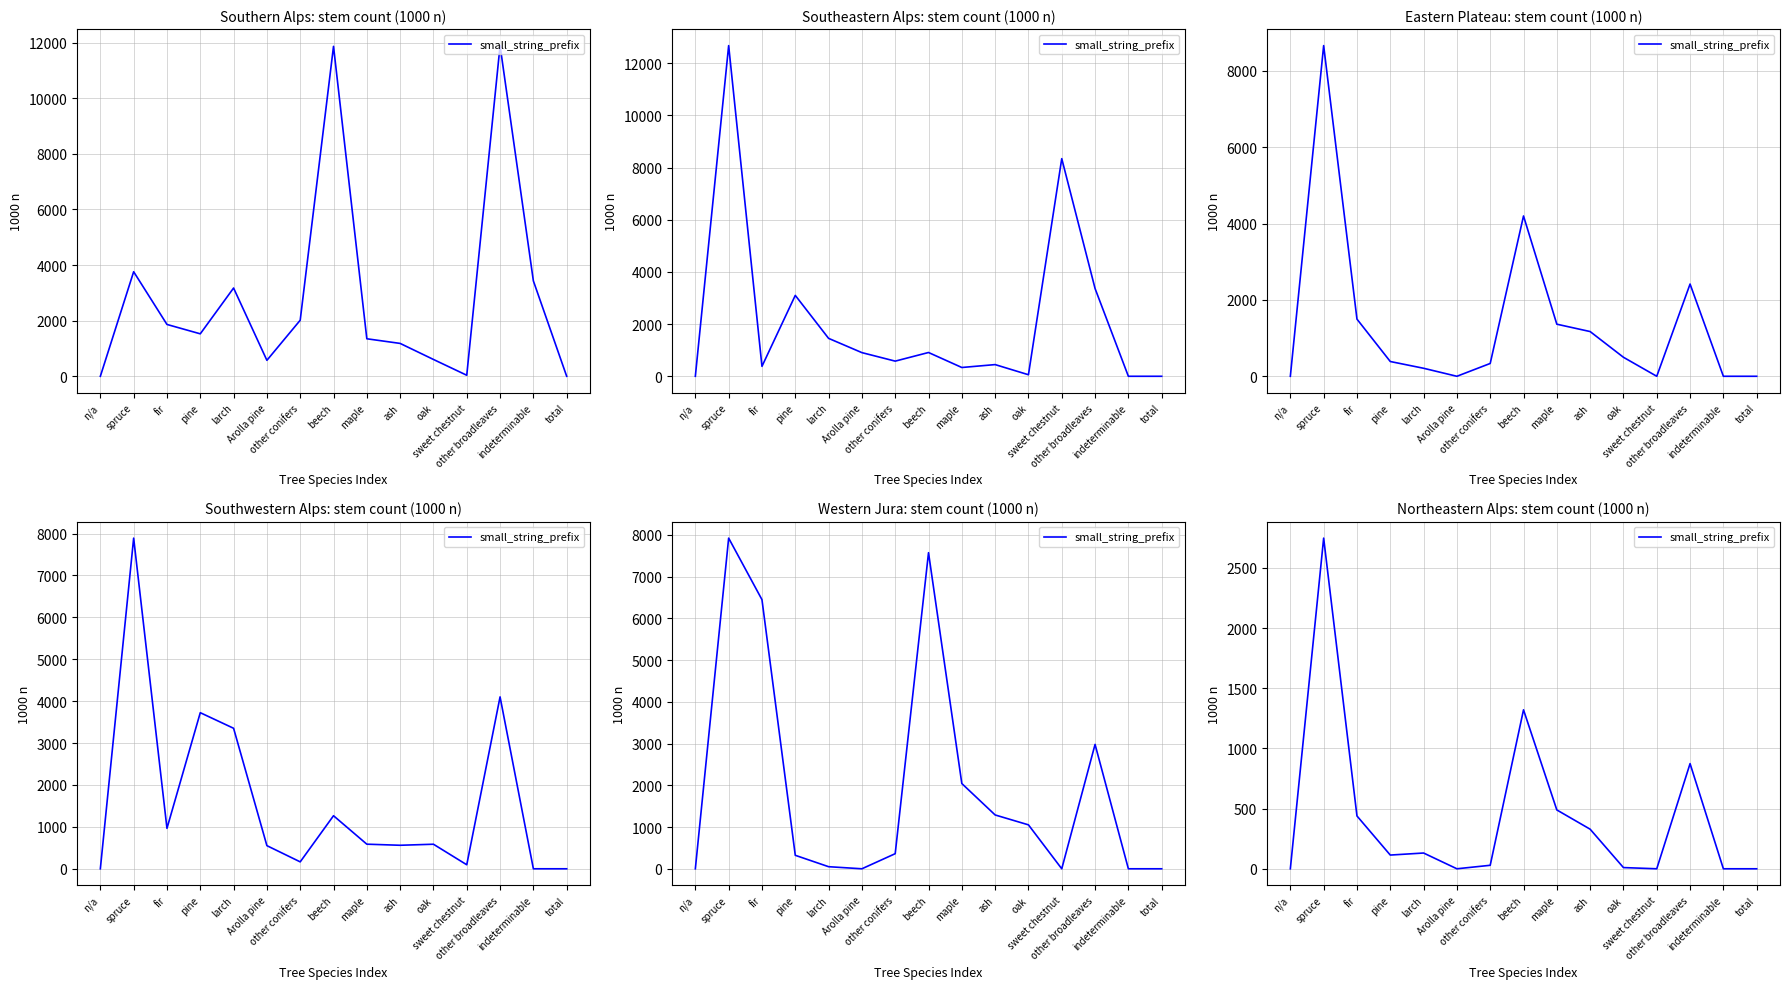

Rank the categories by value from lowest to highest.

n/a, Arolla pine, sweet chestnut, indeterminable, total, oak, other conifers, pine, larch, ash, fir, maple, other broadleaves, beech, spruce